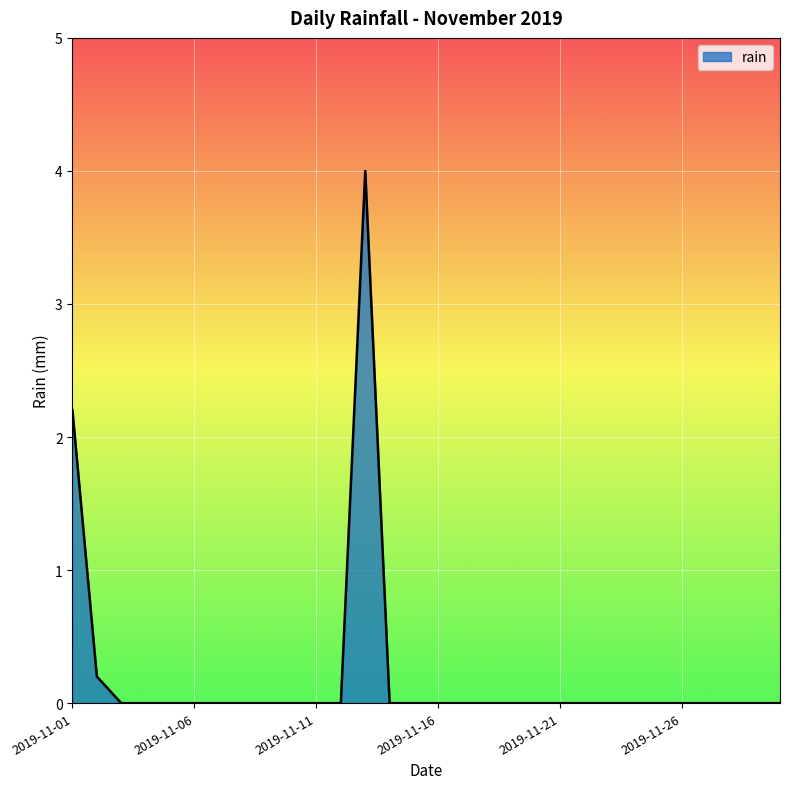

What is the difference between the maximum and minimum values?

4.0